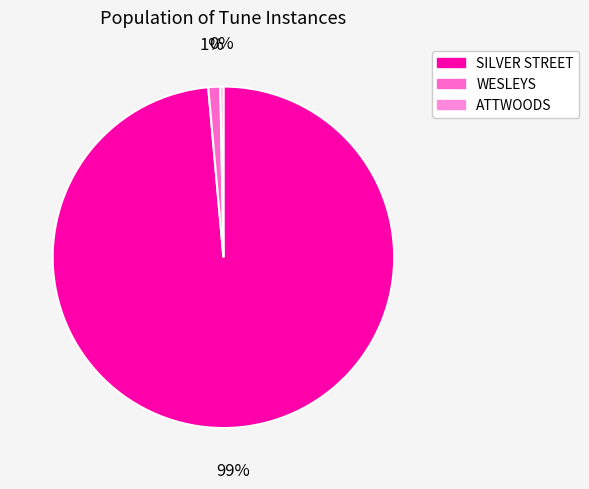

How many segments does this pie chart have?

3